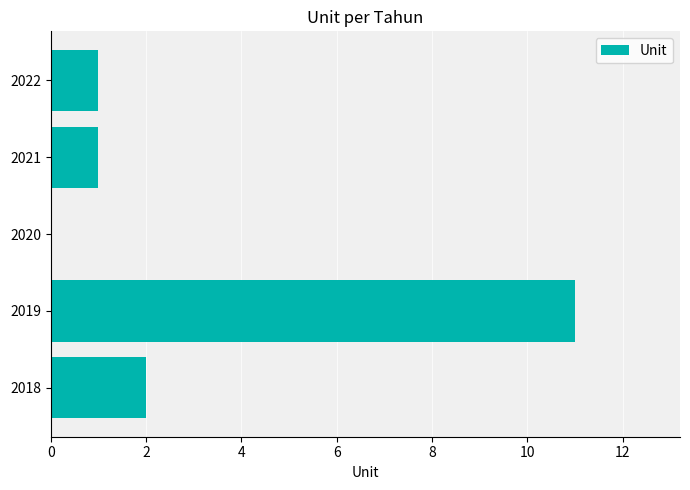

Which has a higher value, 2018 or 2021?

2018